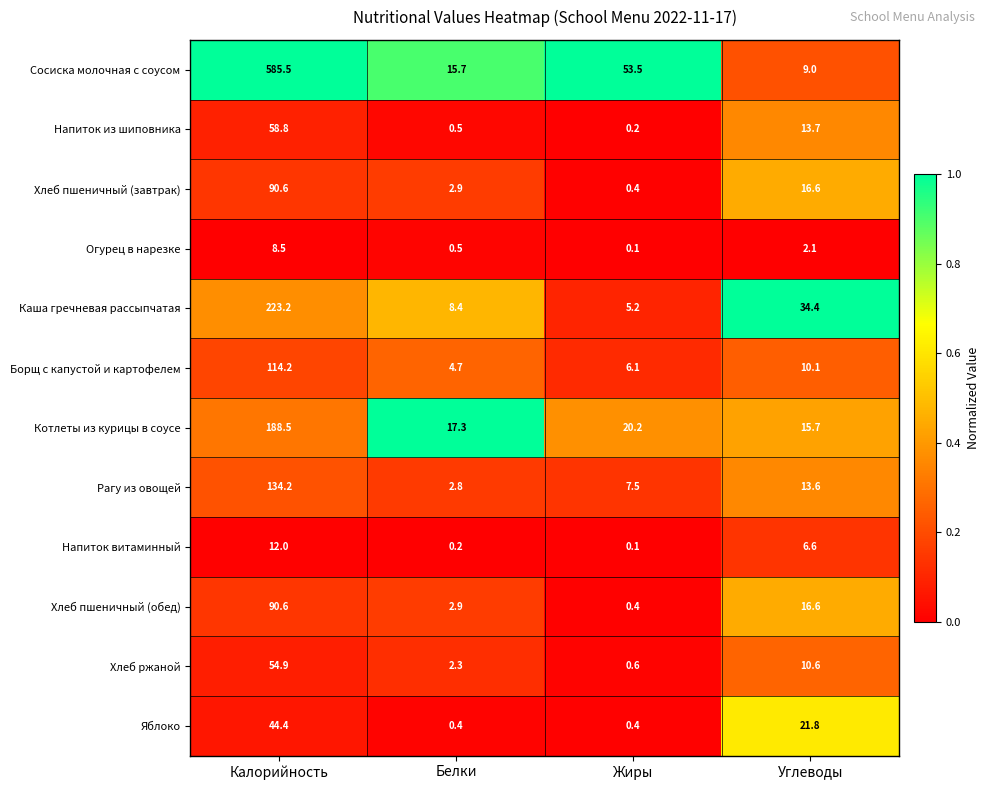

What is the total value across all series at Белки?

58.6